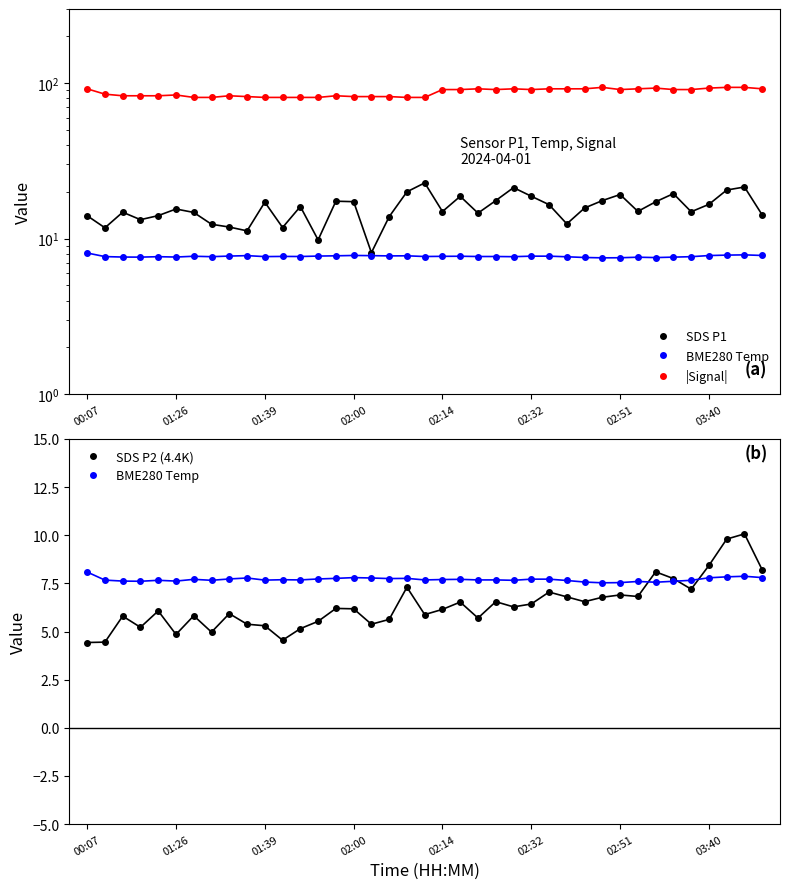

Which series has the largest total across all categories?

|Signal|